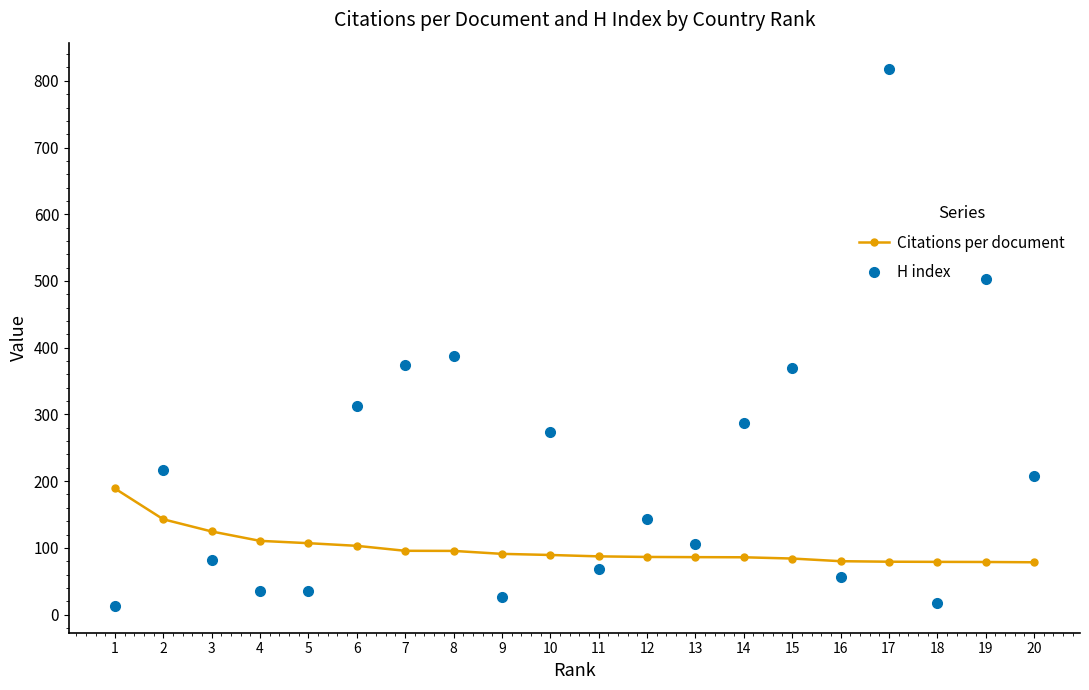

What is the smallest value displayed?

13.0